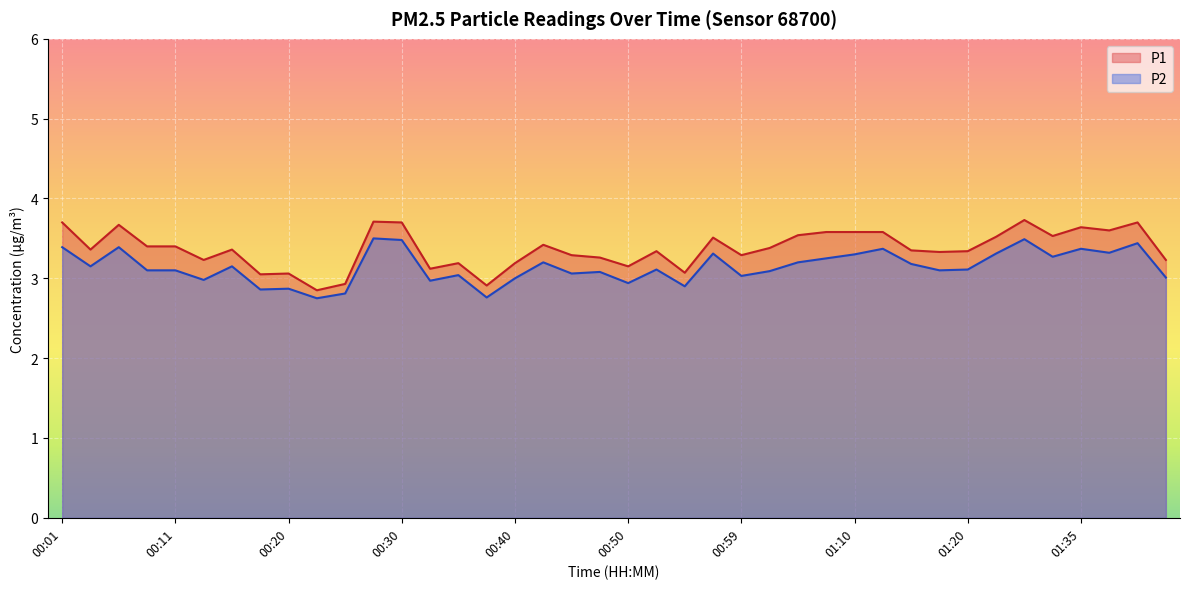

True or false: P2 has more than 0 interior local peaks.

True